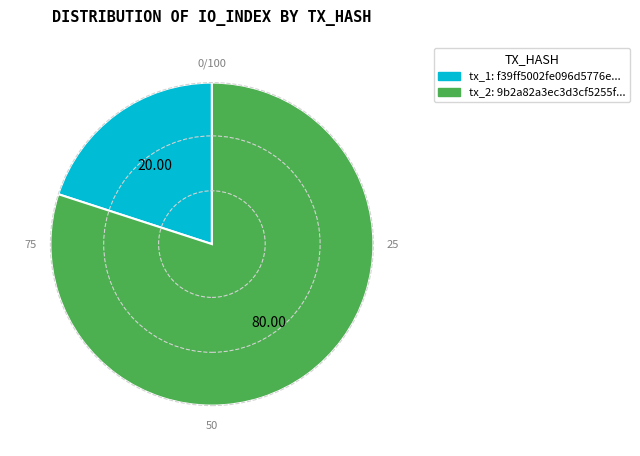

Is there any slice that represents more than half of the pie?

Yes